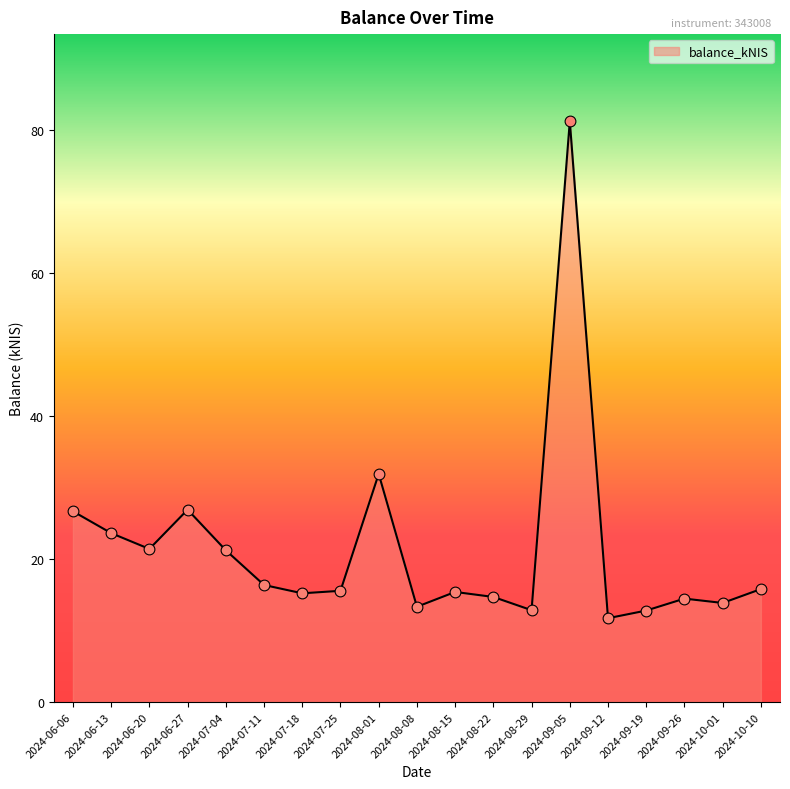

What is the change in value from 2024-06-13 to 2024-06-27?

+3.3